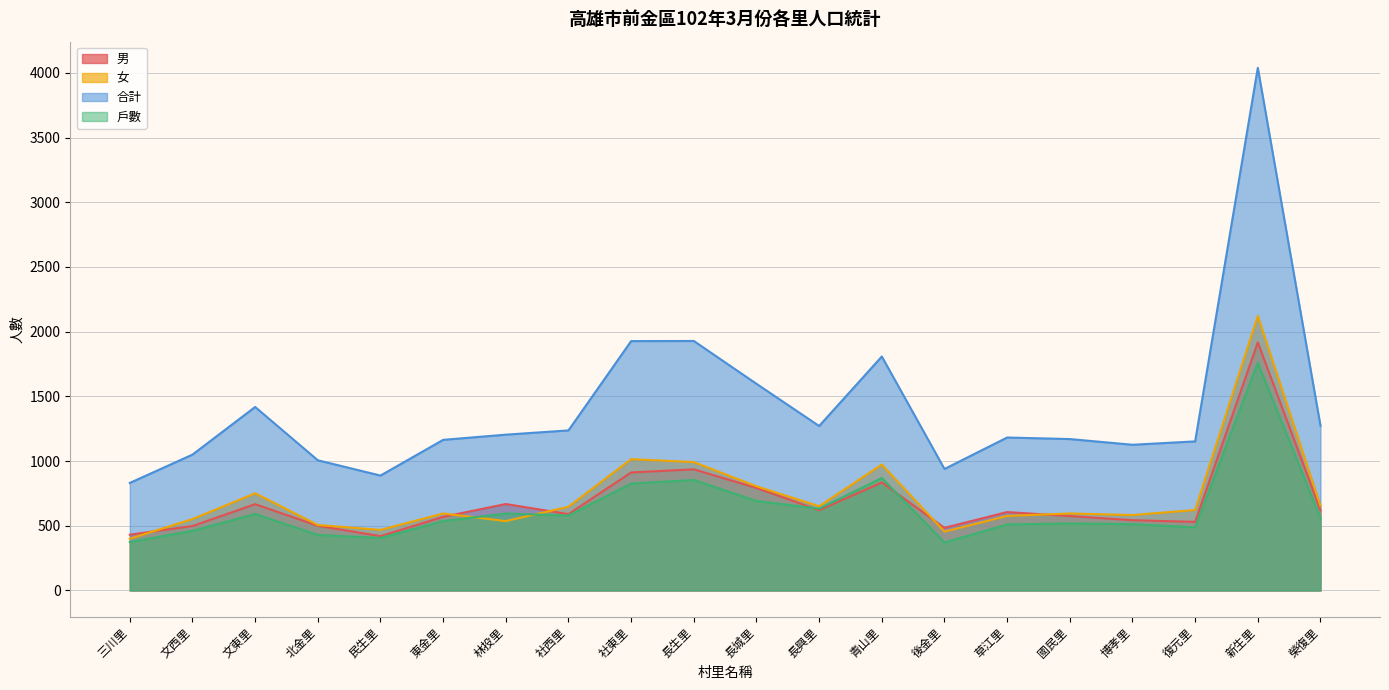

At which label does 女 first exceed 622?

文東里